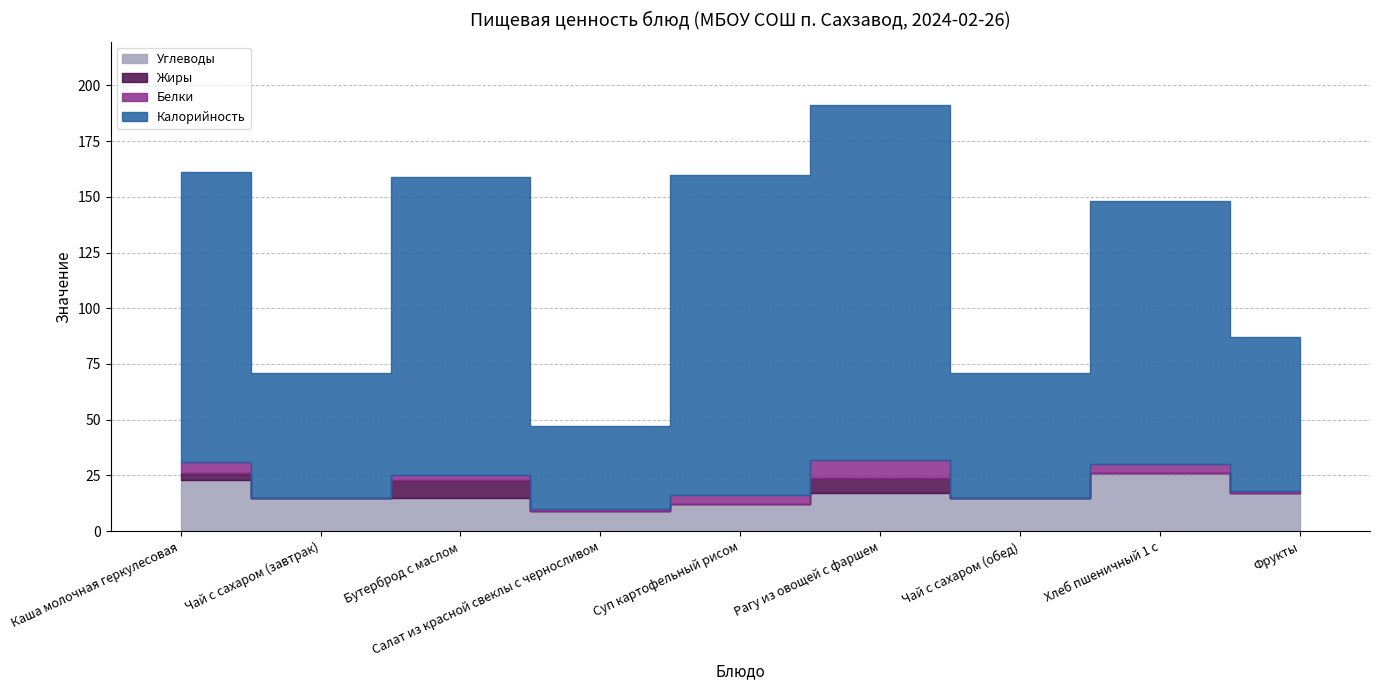

True or false: Калорийность and Жиры cross at least once.

False